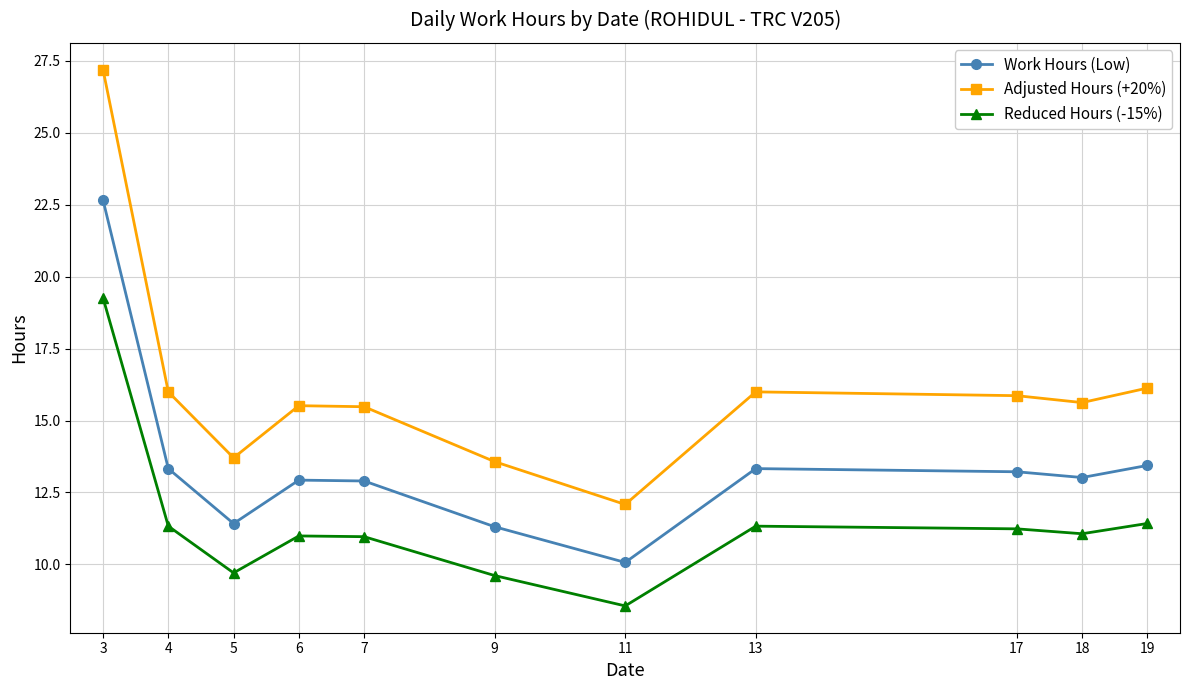

At which label does Reduced Hours (-15%) reach its peak?

3